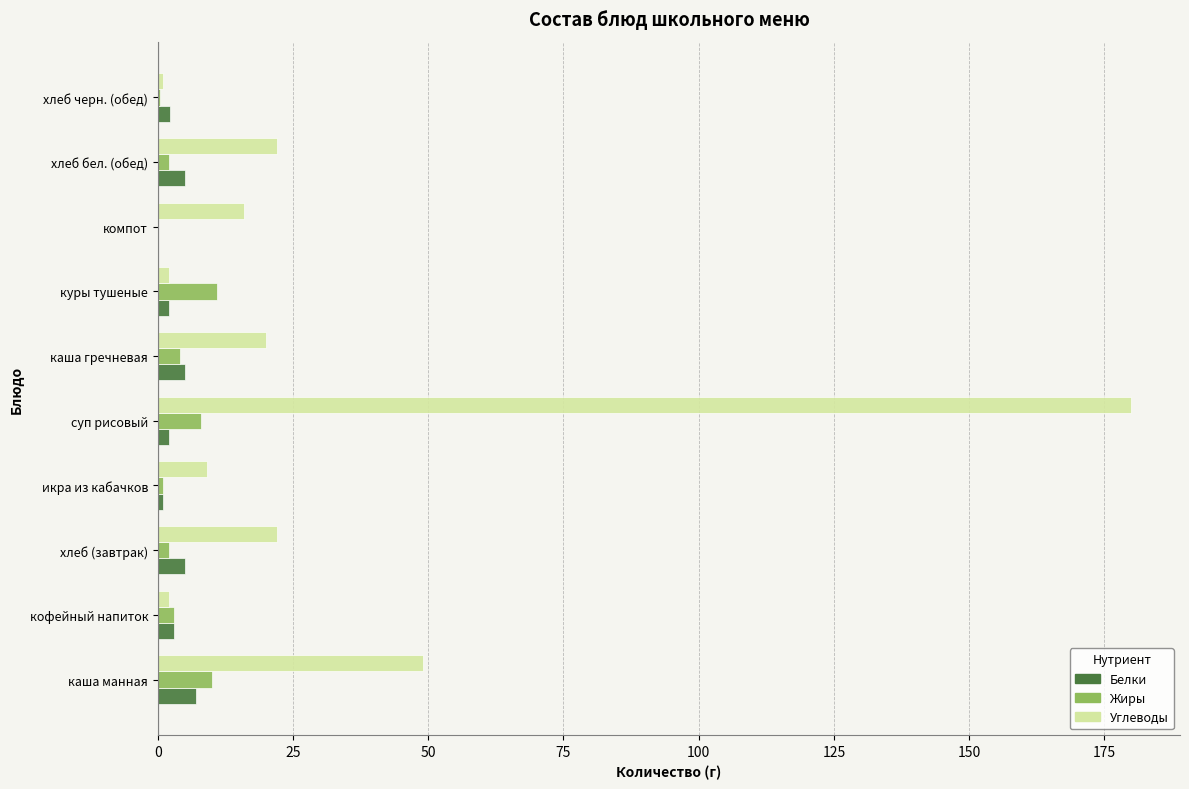

What is the maximum value for Жиры?

11.0